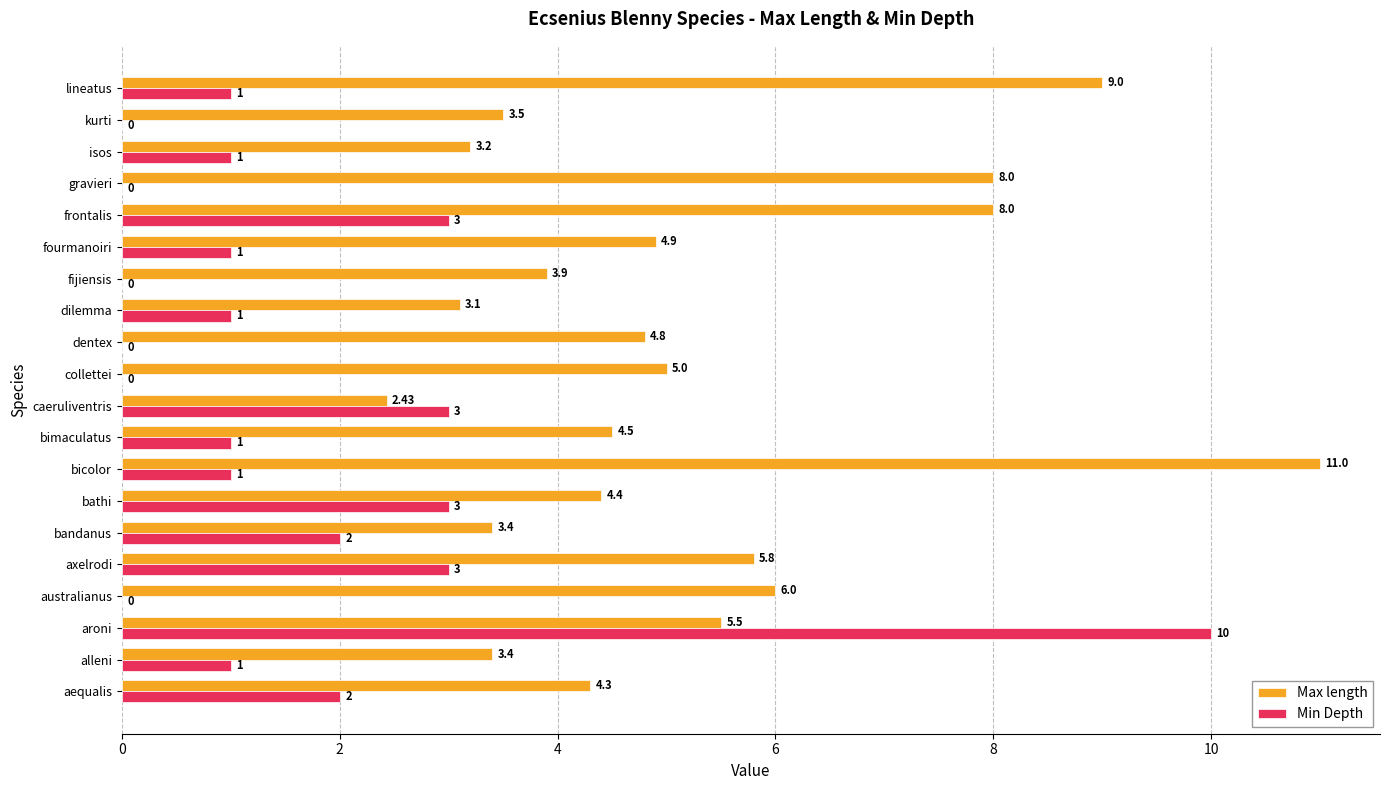

At which label is Max length closest to 6?

australianus